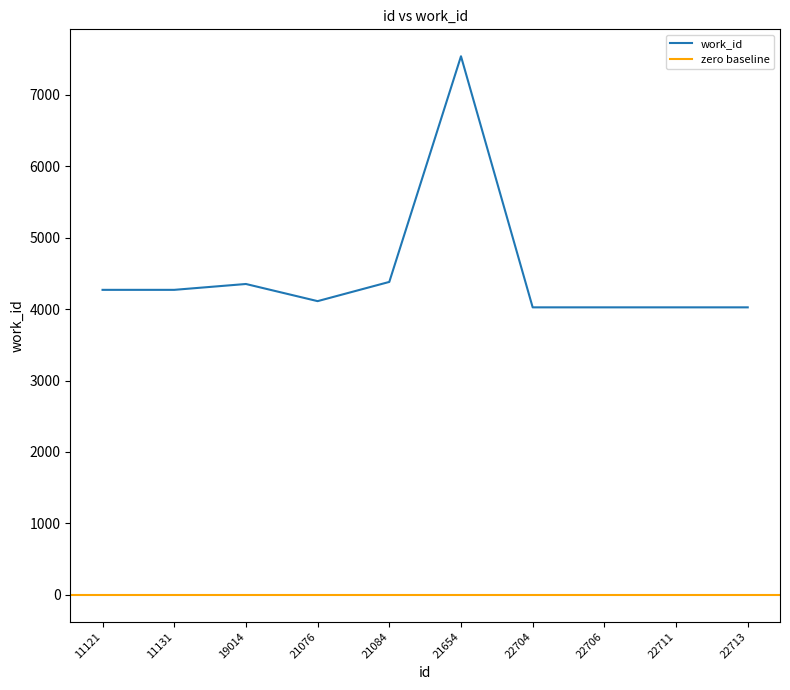

Where is the data nearest to the value 5781?

21084